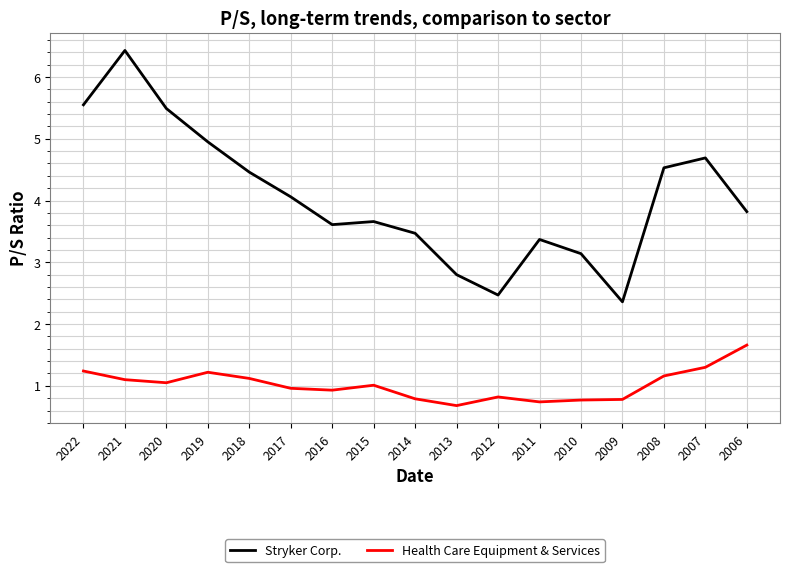

Is the value of Health Care Equipment & Services at 2022 greater than the value of Stryker Corp. at 2012?

No